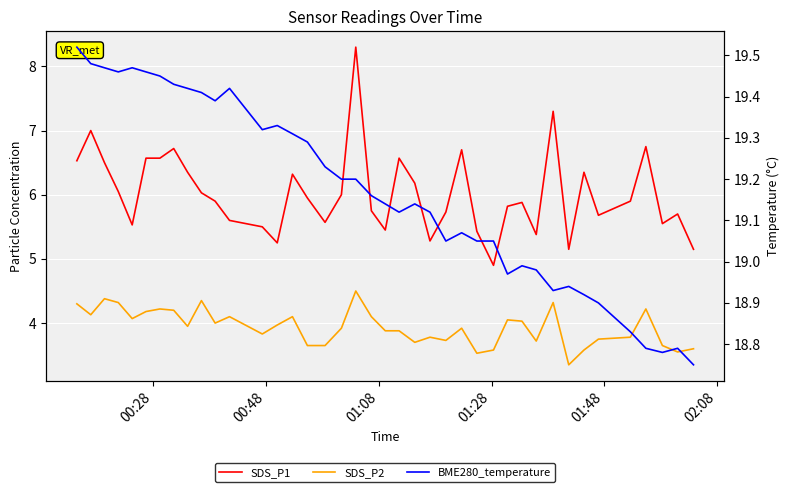

Is the value of SDS_P2 at 6 greater than the value of SDS_P1 at 8?

No